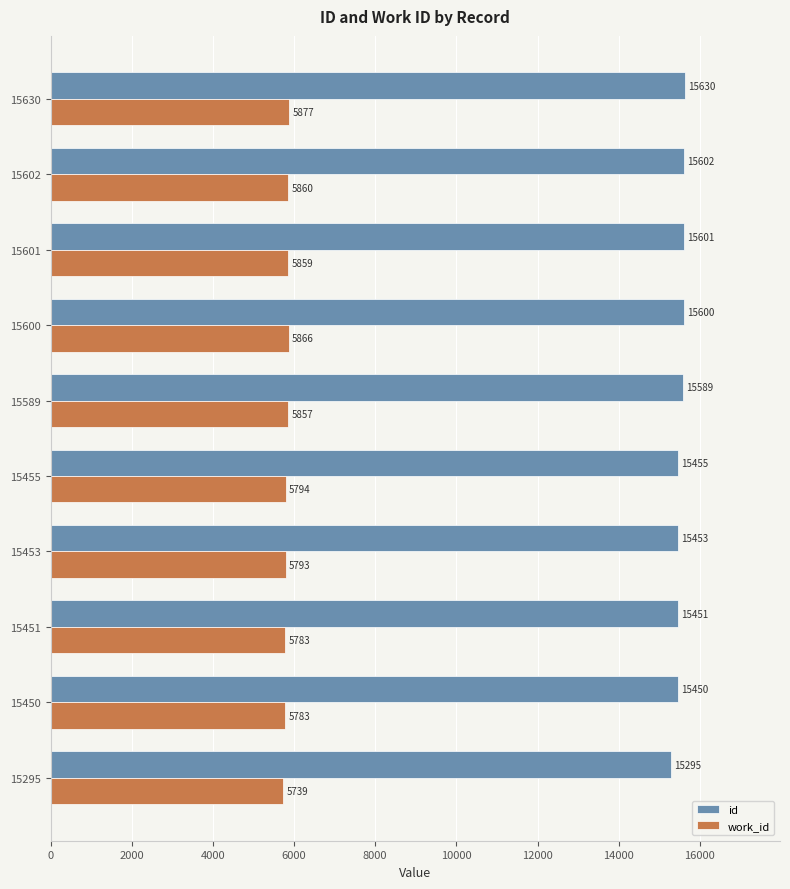

True or false: id has a value of 15455 at 15455.

True